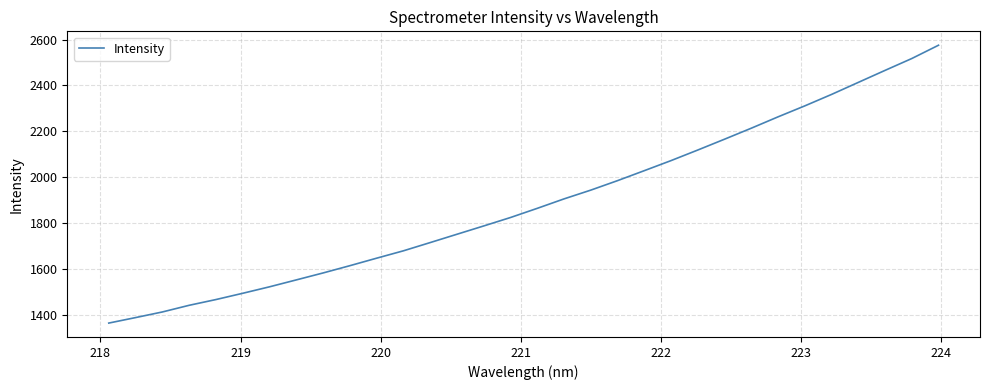

What is the maximum value shown in the chart?

2575.5